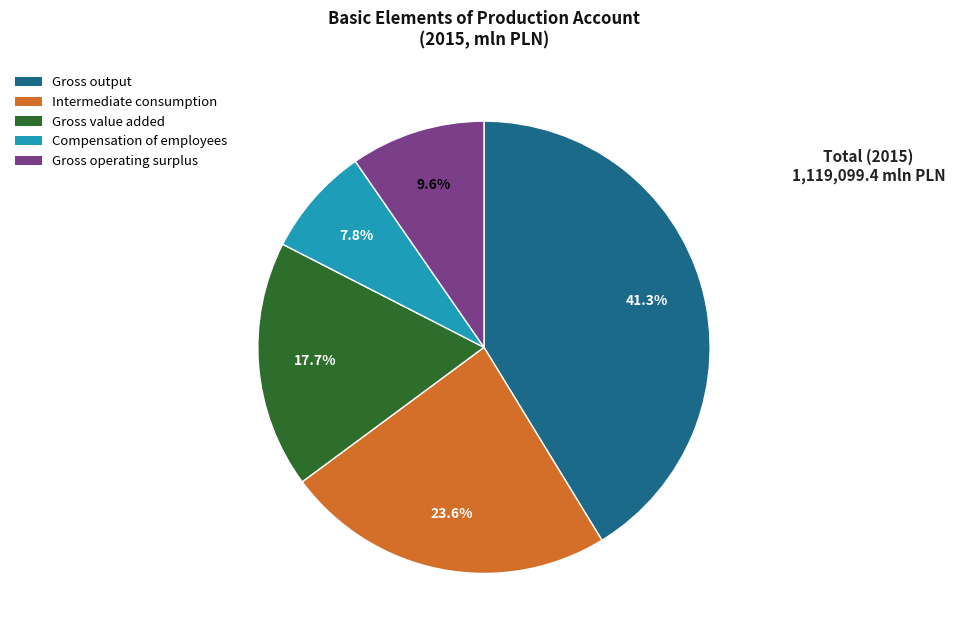

Is it true that Gross operating surplus is 19% of the pie?

False